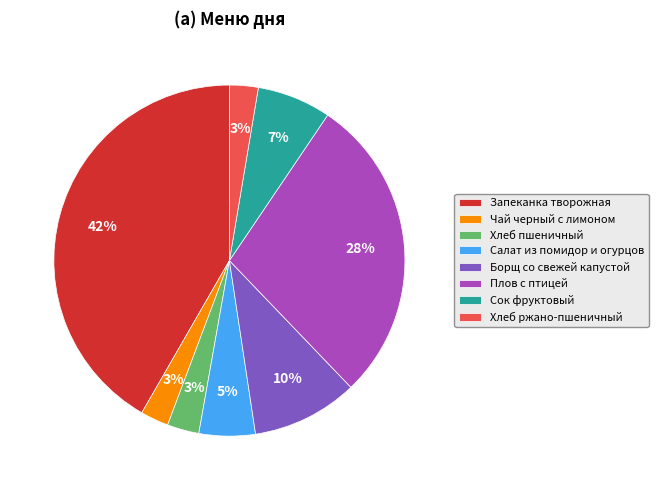

Does any single category account for the majority?

No